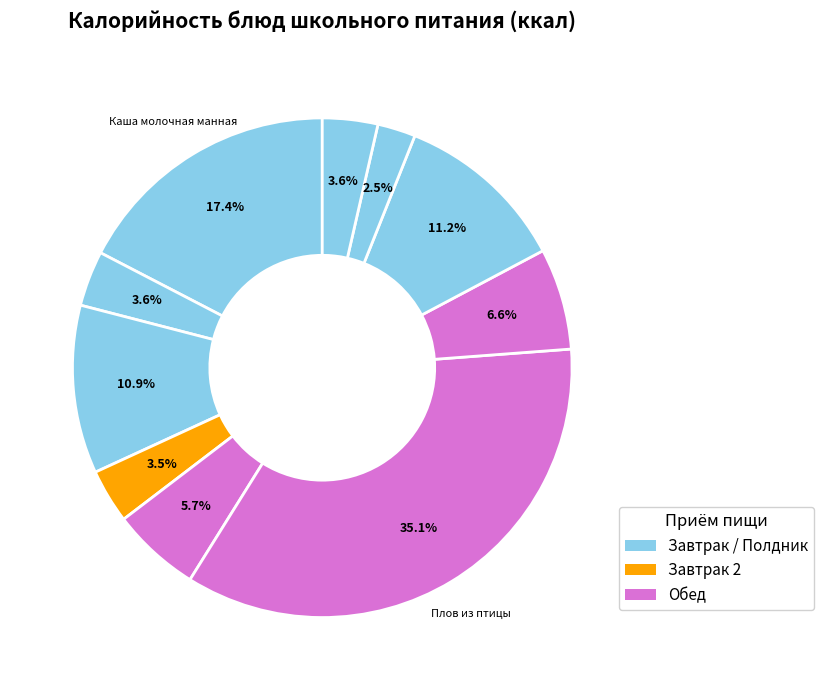

Count the number of slices in the pie.

10